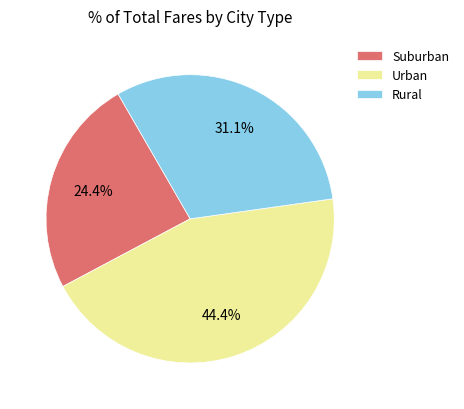

Does Urban represent more than half of the total?

No